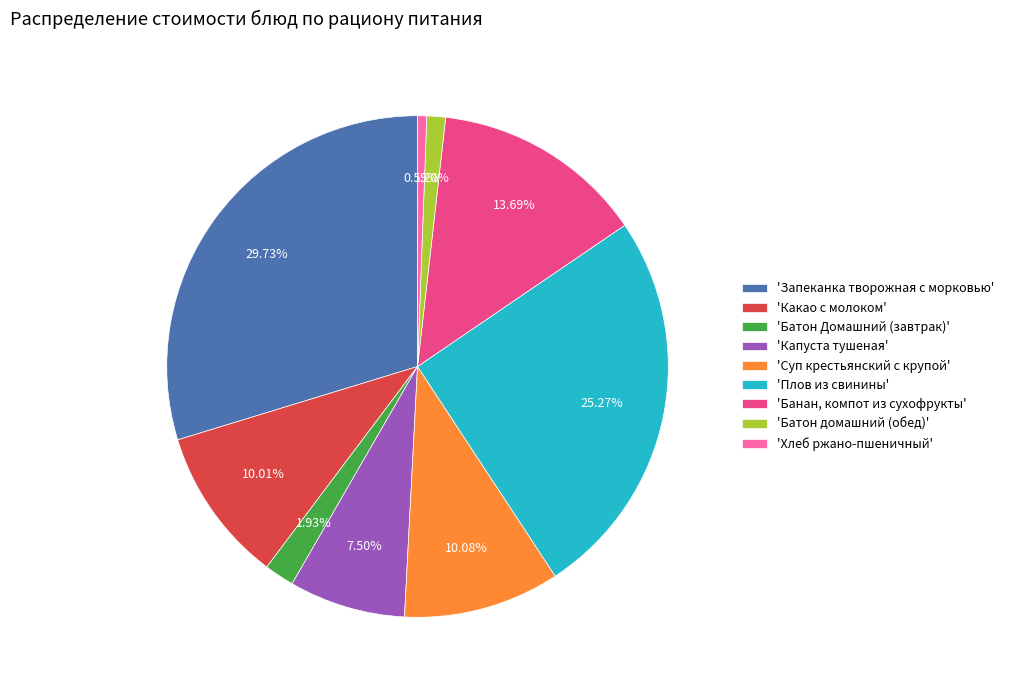

Rank the categories by value from lowest to highest.

'Хлеб ржано-пшеничный', 'Батон домашний (обед)', 'Батон Домашний (завтрак)', 'Капуста тушеная', 'Какао с молоком', 'Суп крестьянский с крупой', 'Банан, компот из сухофрукты', 'Плов из свинины', 'Запеканка творожная с морковью'